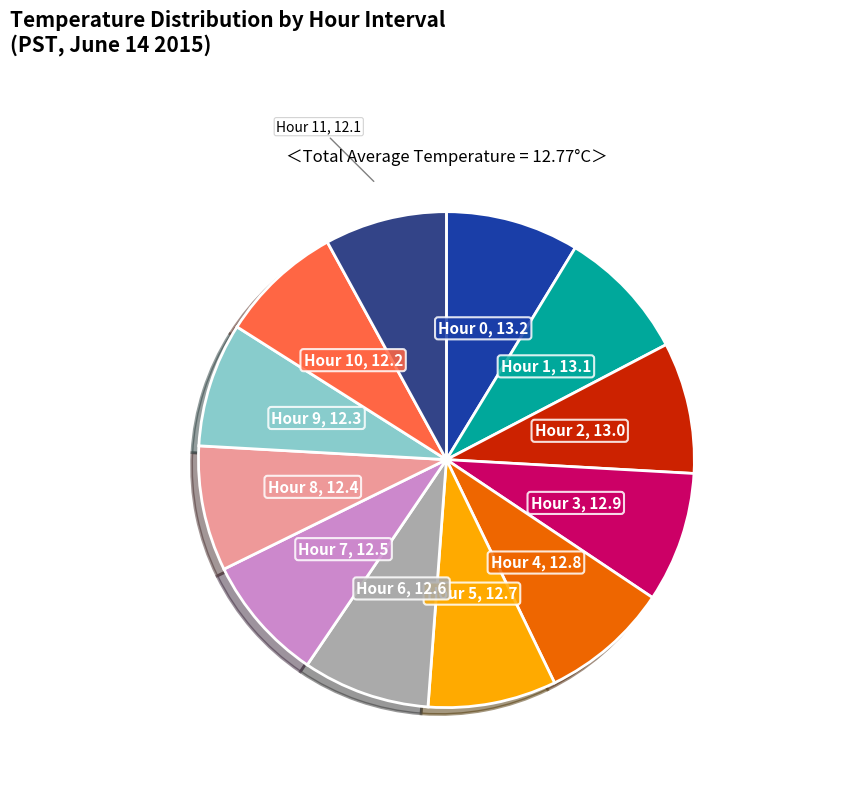

Does any single category account for the majority?

No